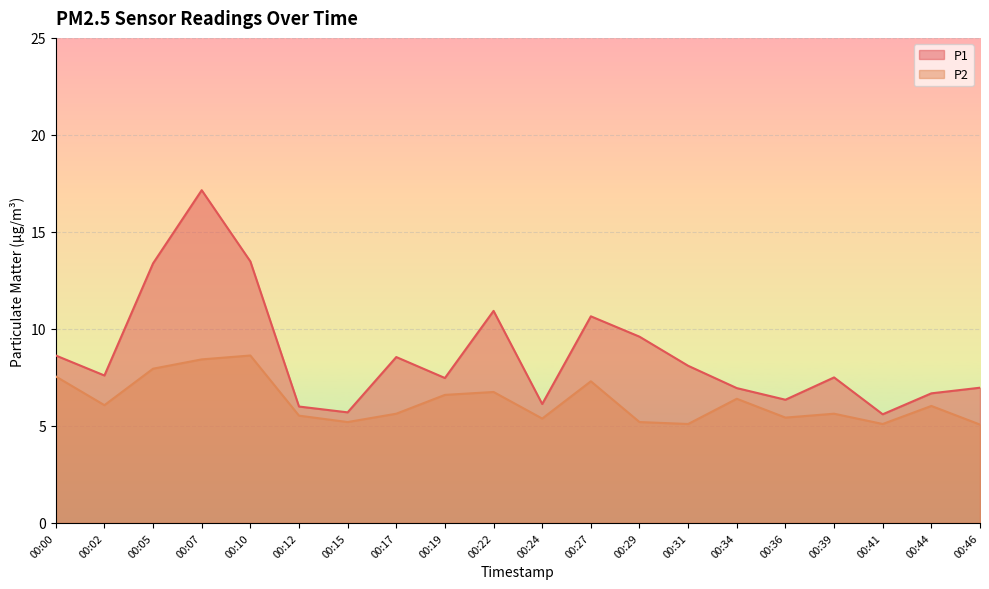

Which category has the lowest value in the P1 series?

00:41